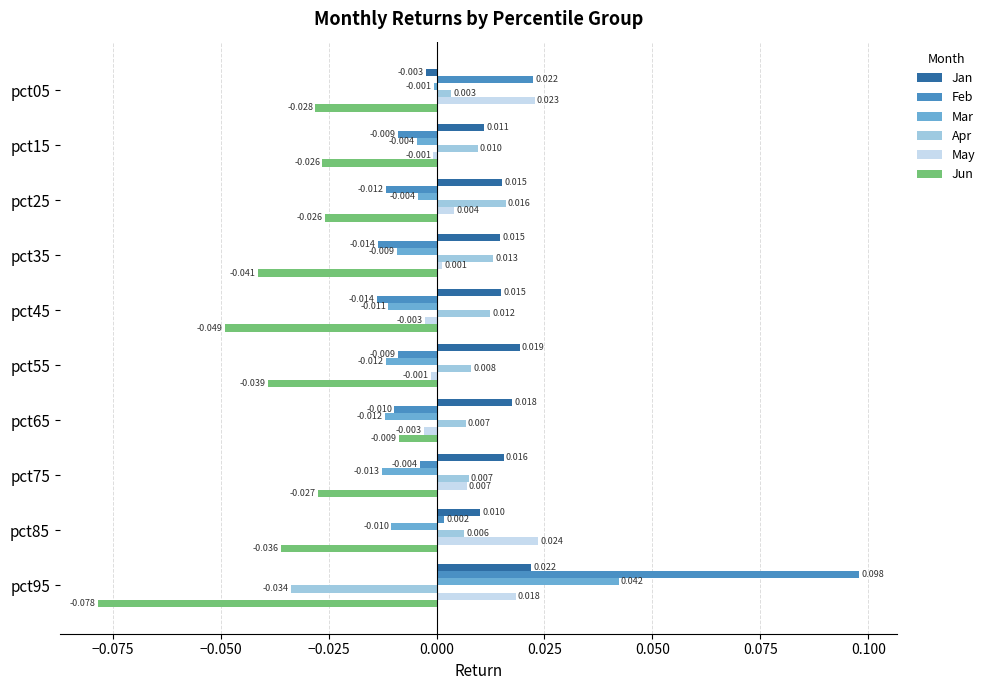

Is the value of Apr at pct75 greater than the value of Feb at pct95?

No